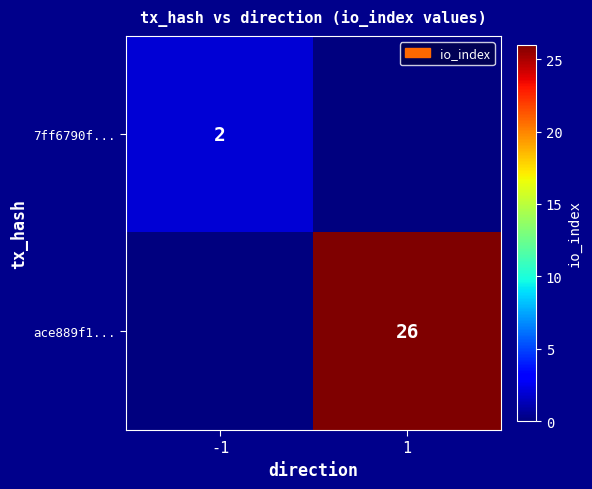

The value of 7ff6790f... at -1 is 4. True or false?

False